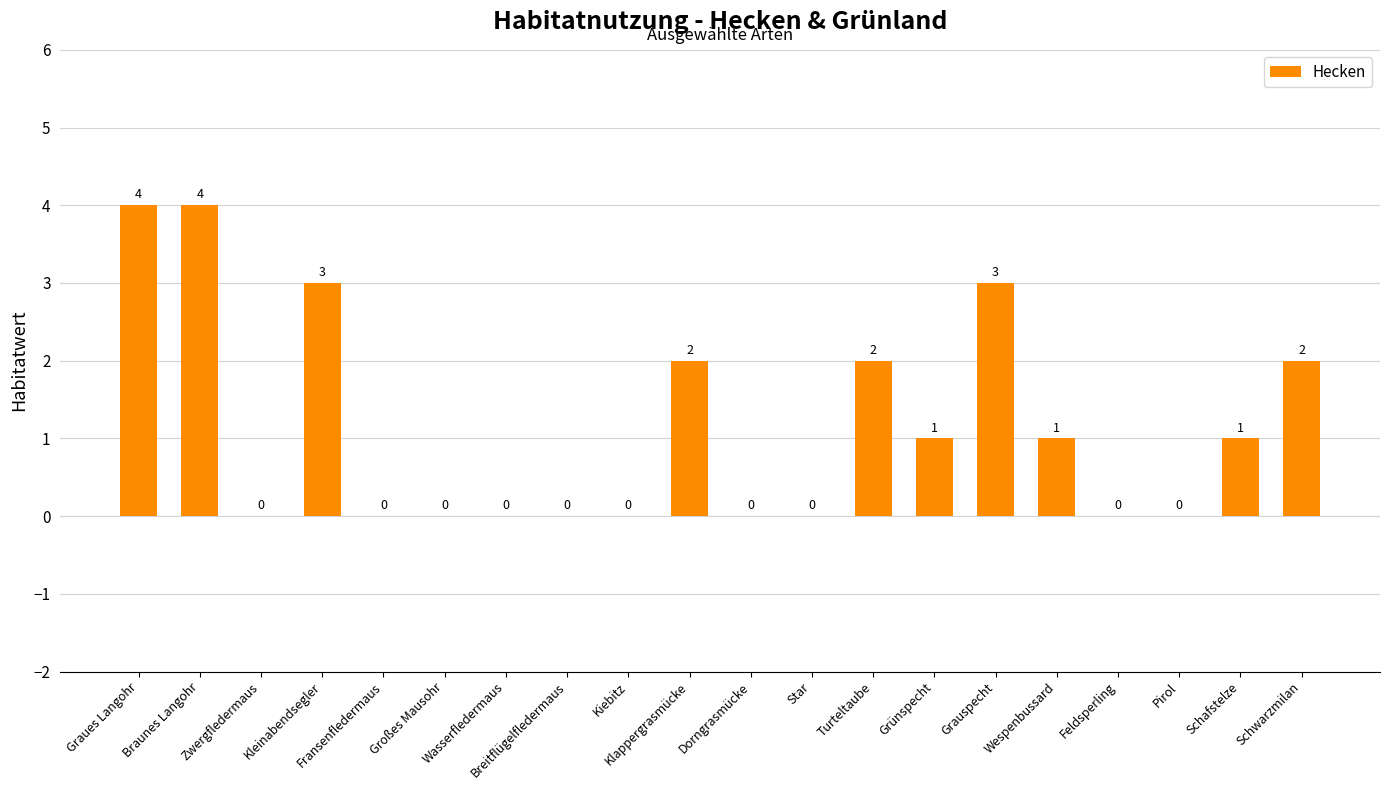

What is the sum of all values?

23